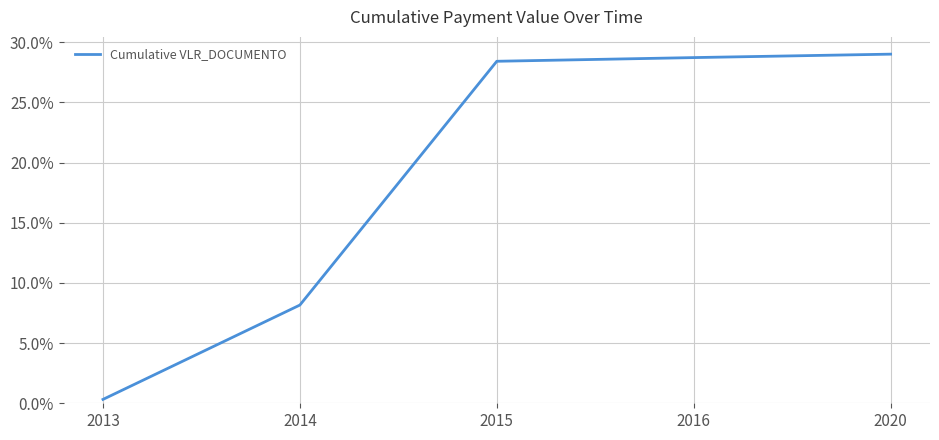

What is the minimum value shown in the chart?

0.3